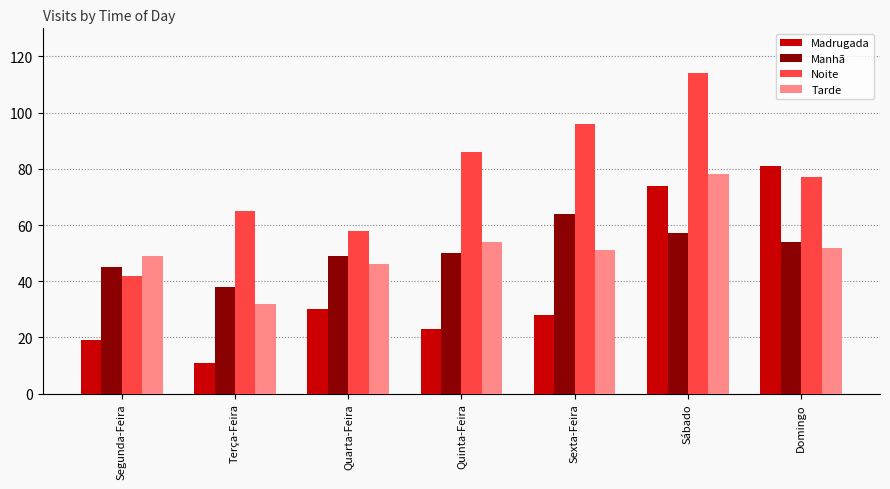

What is the total value across all series at Terça-Feira?

146